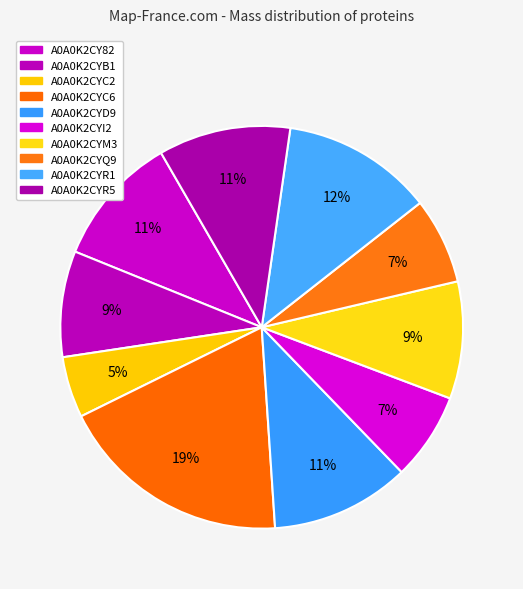

Count the number of slices in the pie.

10